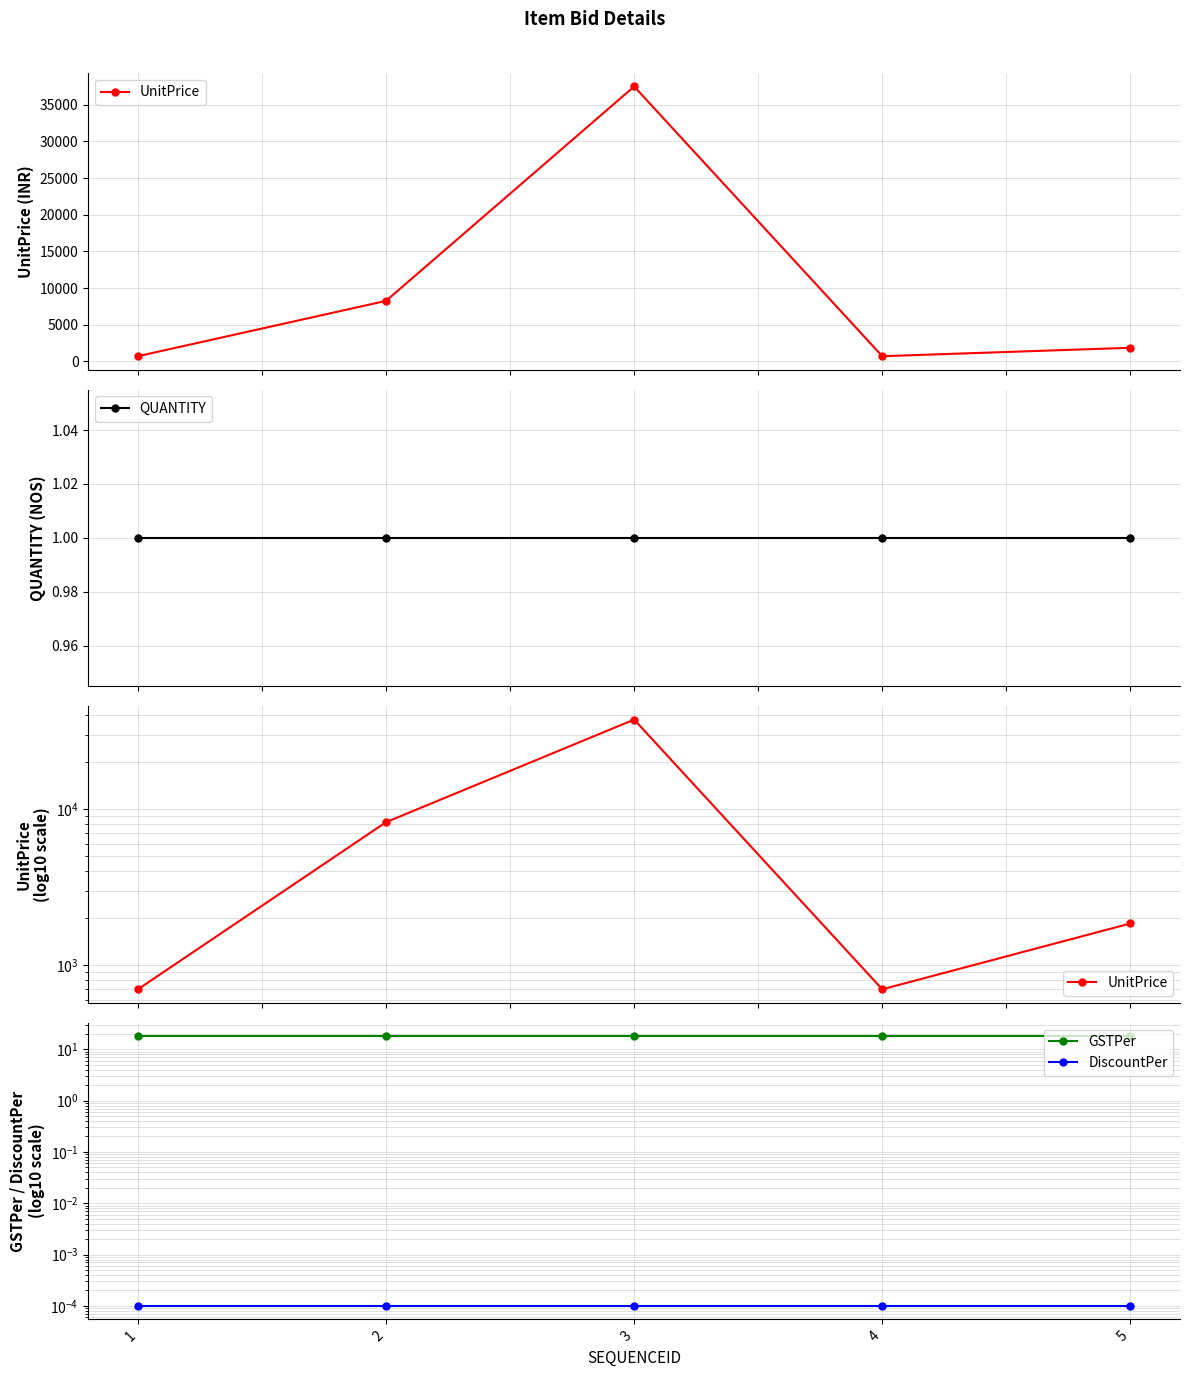

True or false: DiscountPer has more than 2 points higher than both neighbors.

False